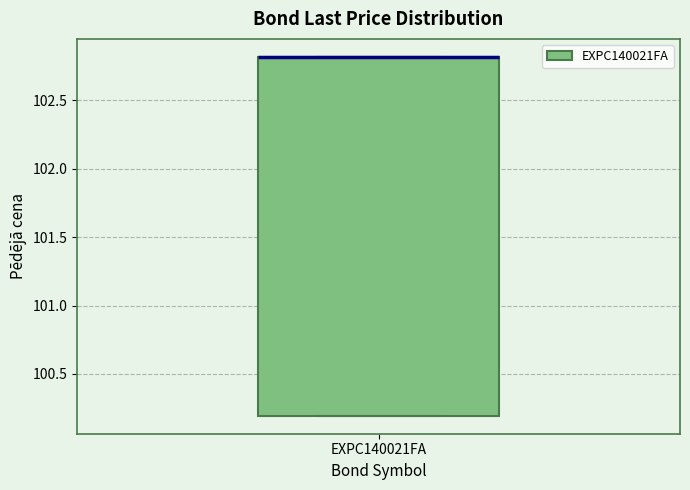

Where is the upper edge of the box for EXPC140021FA on the y-axis? The values are not printed on the chart, so give them approximately, as read against the axis.

102.8